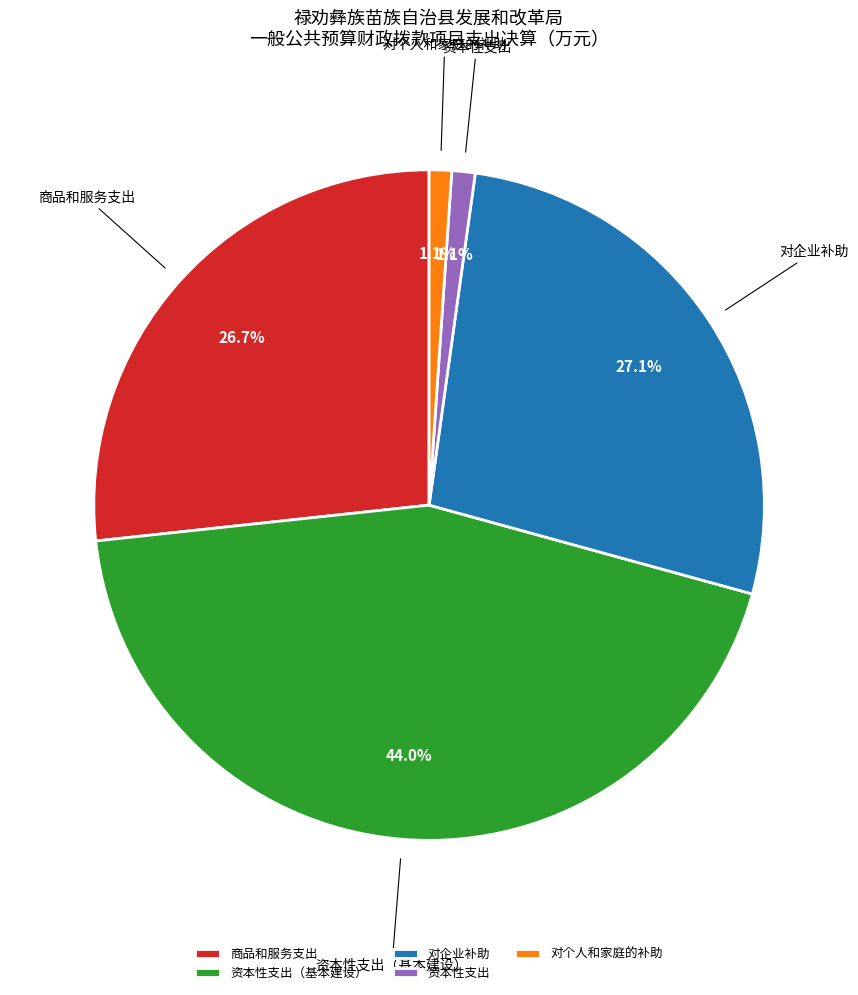

To the nearest percent, what is the average slice percentage?

20%